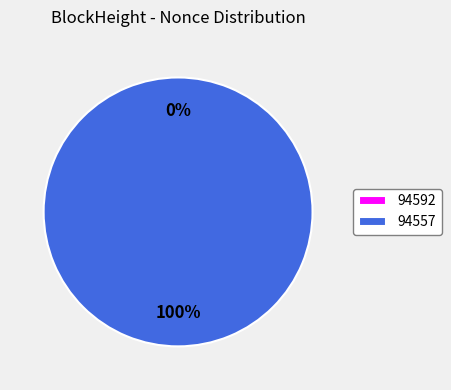

Rank the categories by value from lowest to highest.

94592, 94557